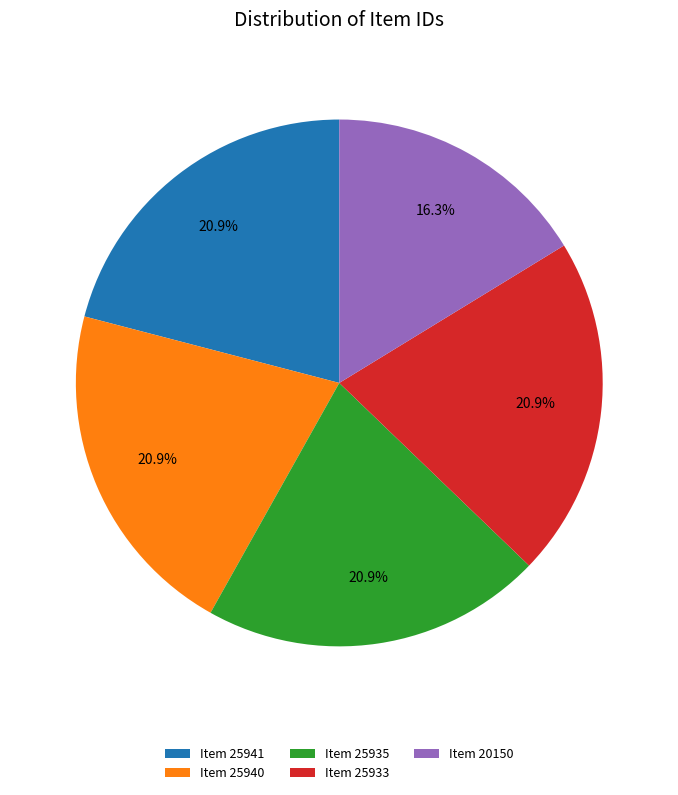

Is there any slice that represents more than half of the pie?

No